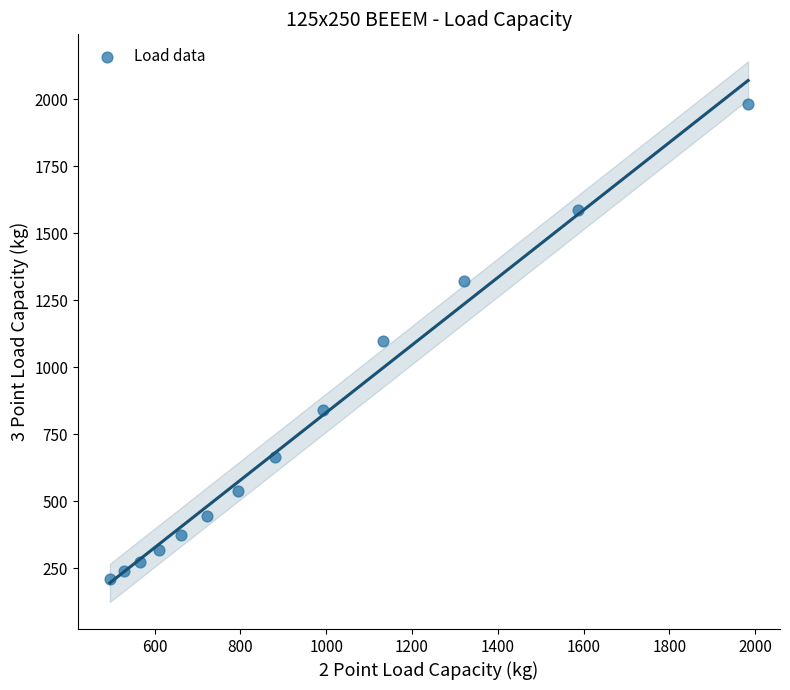

What is the range of Y values (max minus min)?

1773.3